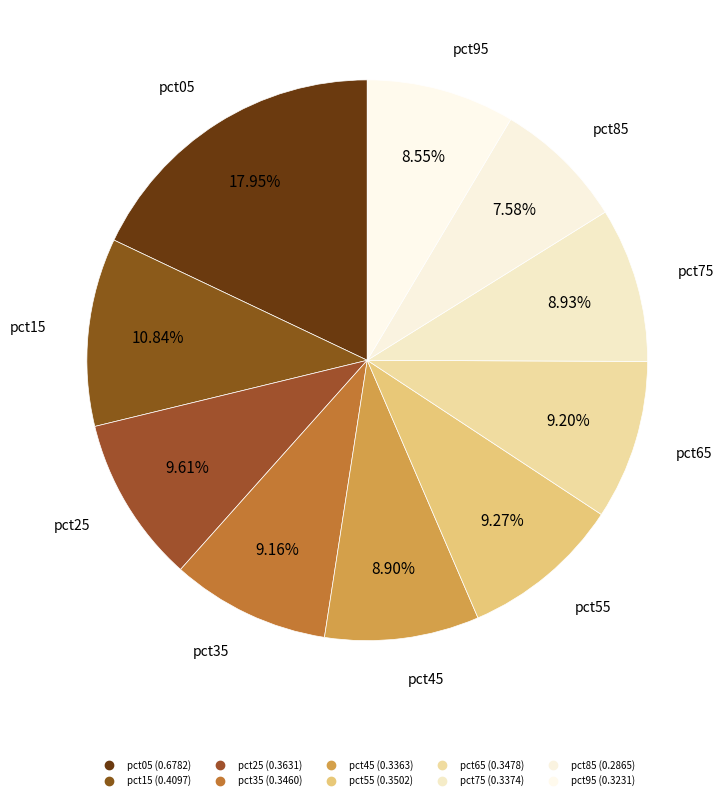

To the nearest percent, what percentage of the pie is pct55?

9%